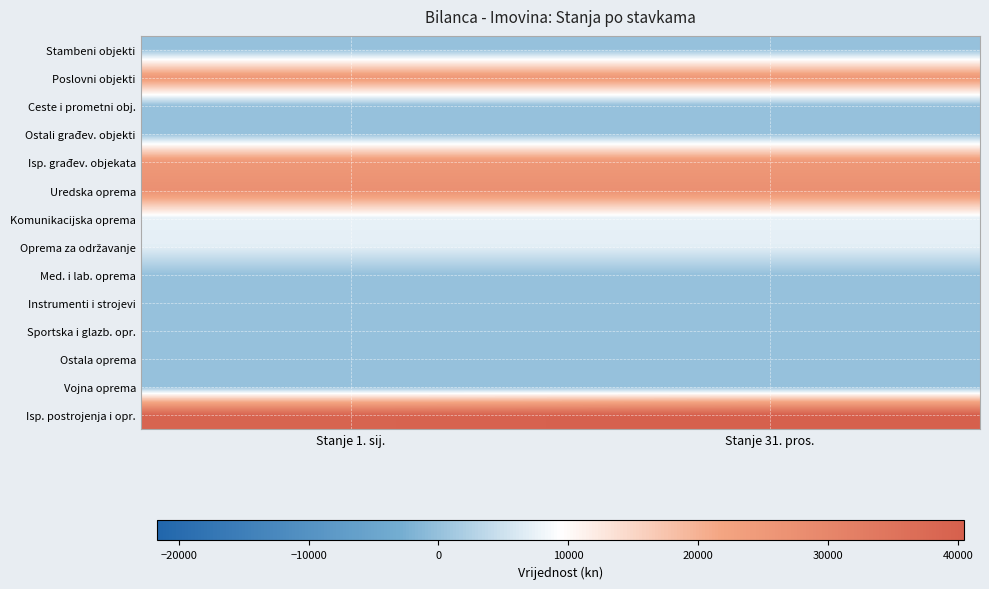

Rank the series at Stanje 1. sij. from lowest to highest value.

Stambeni objekti, Ceste i prometni obj., Ostali građev. objekti, Med. i lab. oprema, Instrumenti i strojevi, Sportska i glazb. opr., Ostala oprema, Vojna oprema, Oprema za održavanje, Komunikacijska oprema, Poslovni objekti, Isp. građev. objekata, Uredska oprema, Isp. postrojenja i opr.